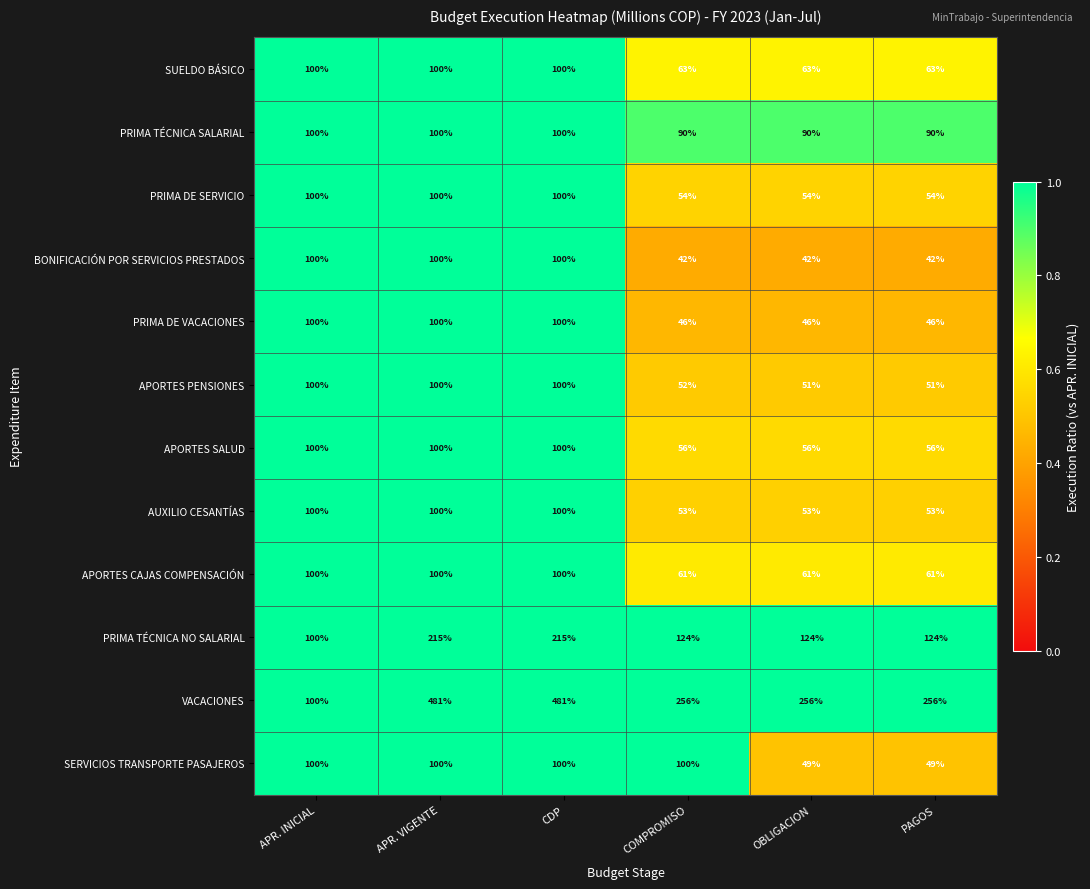

What is the difference between the maximum and minimum values in the SERVICIOS TRANSPORTE PASAJEROS series?

51